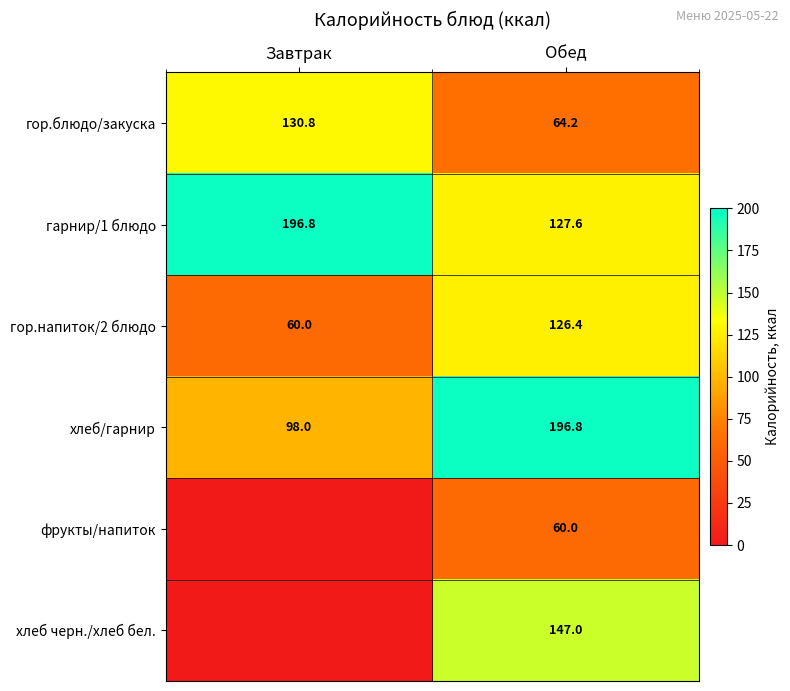

List the labels in order of гор.напиток/2 блюдо value, smallest first.

Завтрак, Обед